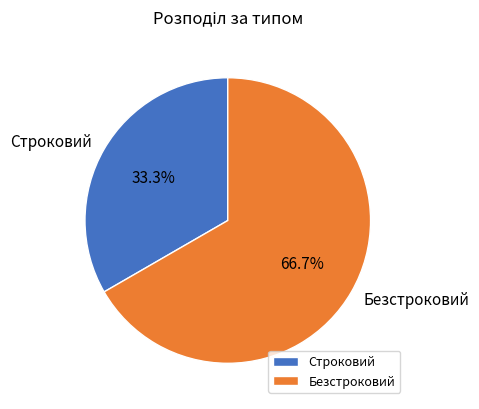

To the nearest percent, what percentage of the pie is Безстроковий?

67%